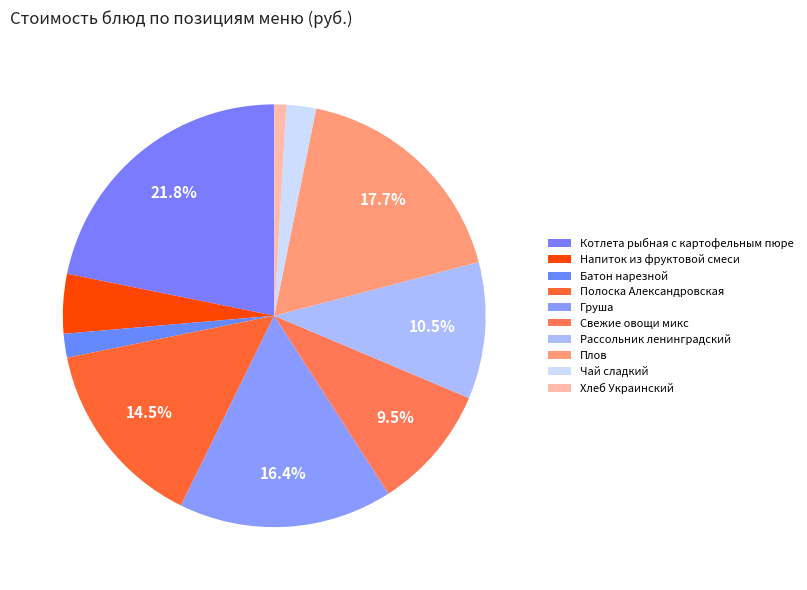

True or false: Груша accounts for 16% of the total.

True